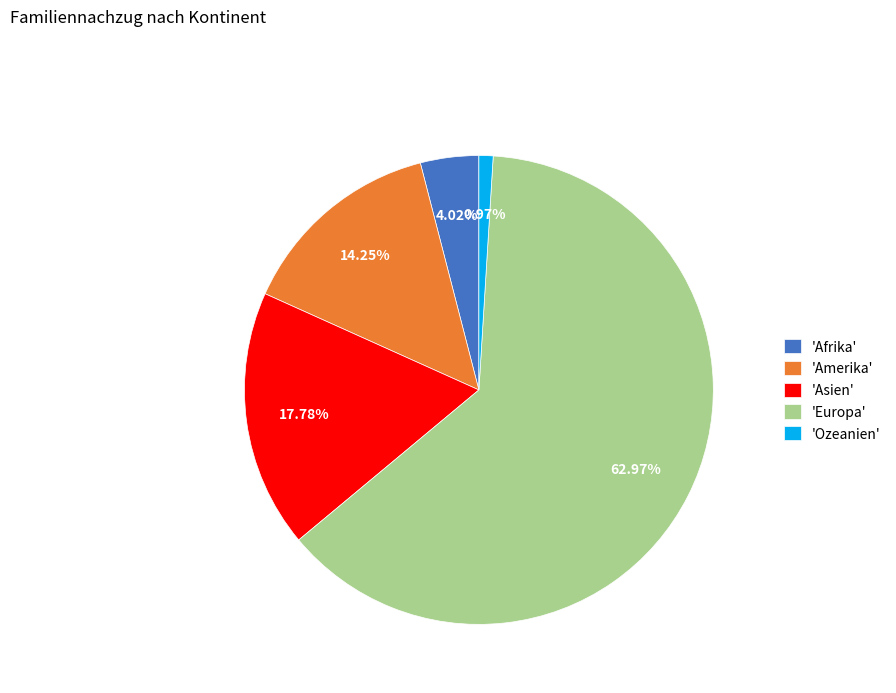

Between 'Ozeanien' and 'Europa', which is larger?

'Europa'